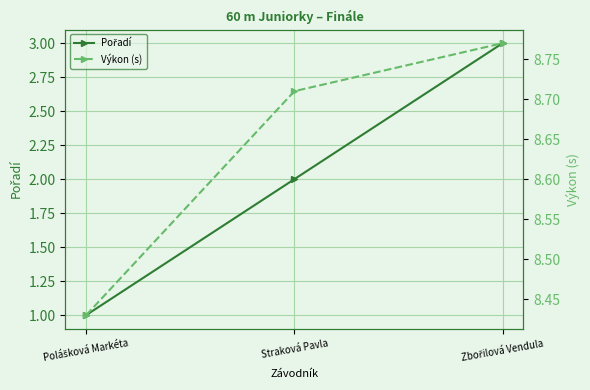

At how many categories does at least one series exceed 8?

3